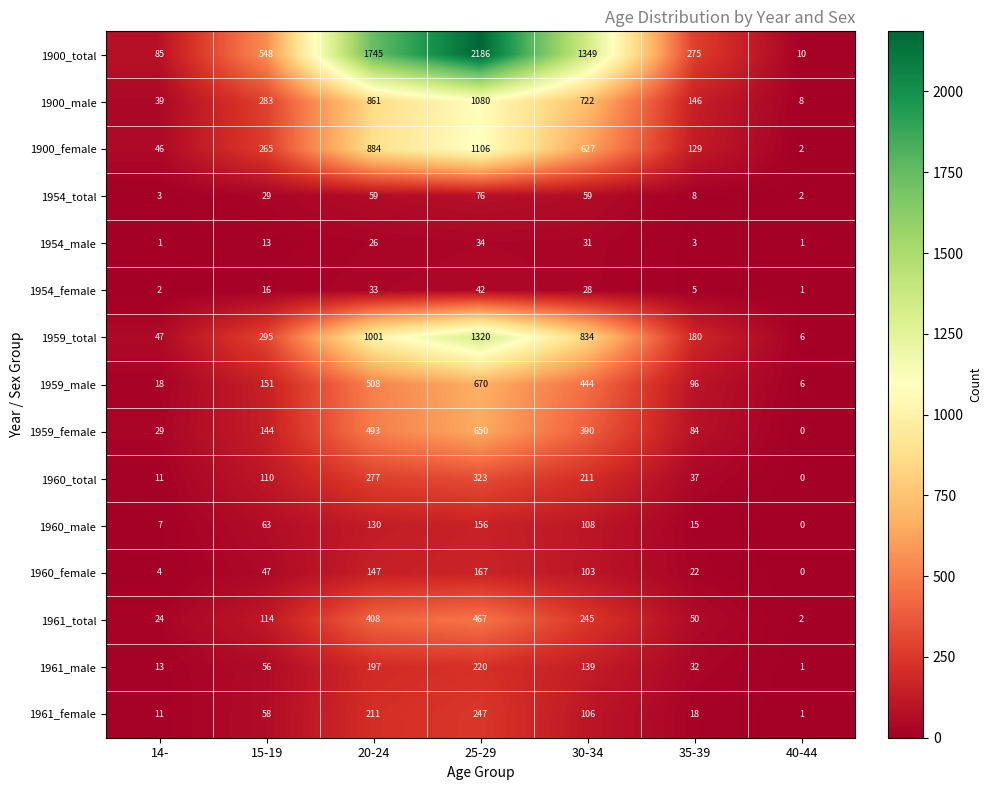

The 1954_female series shows 28 at 30-34. True or false?

True